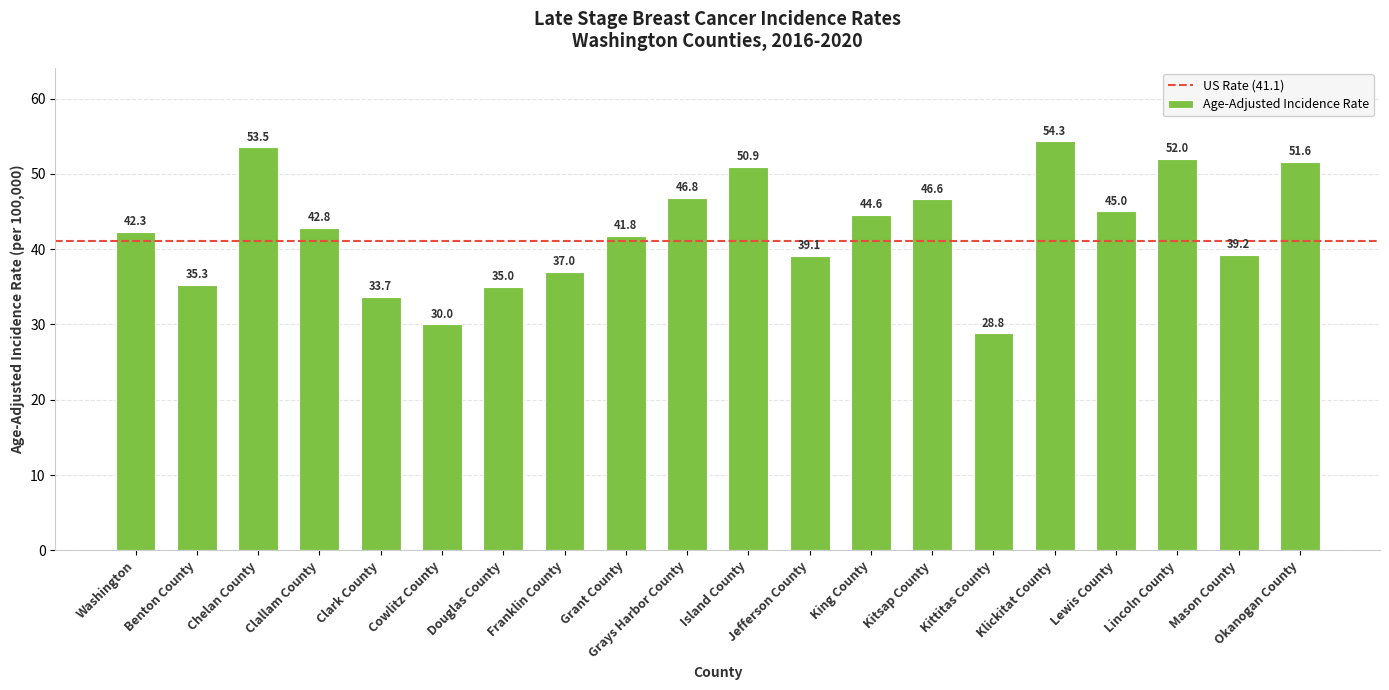

Reading left to right, extract all data points from this chart.

Washington=42.3	Benton County=35.3	Chelan County=53.5	Clallam County=42.8	Clark County=33.7	Cowlitz County=30.0	Douglas County=35.0	Franklin County=37.0	Grant County=41.8	Grays Harbor County=46.8	Island County=50.9	Jefferson County=39.1	King County=44.6	Kitsap County=46.6	Kittitas County=28.8	Klickitat County=54.3	Lewis County=45.0	Lincoln County=52.0	Mason County=39.2	Okanogan County=51.6